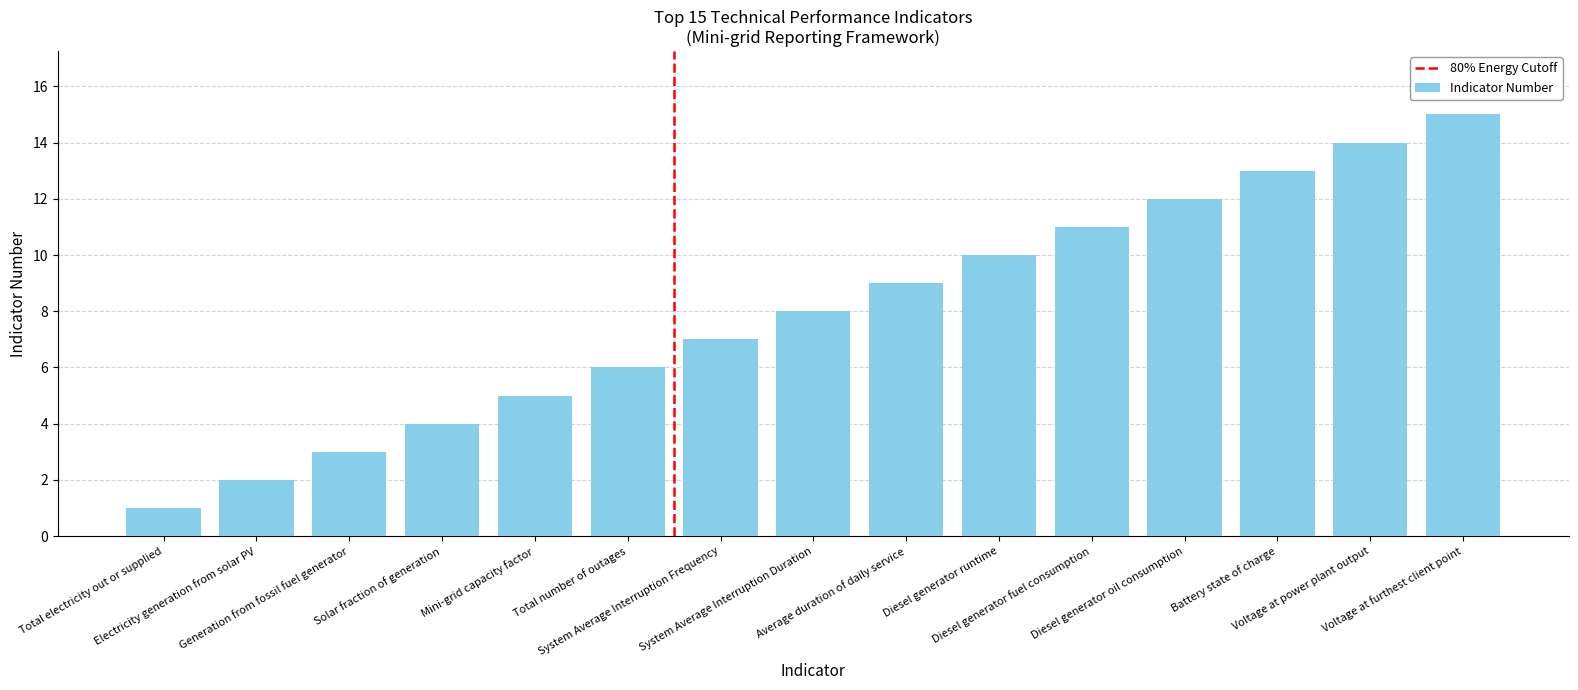

What is the difference between the values at Total number of outages and Diesel generator oil consumption?

6